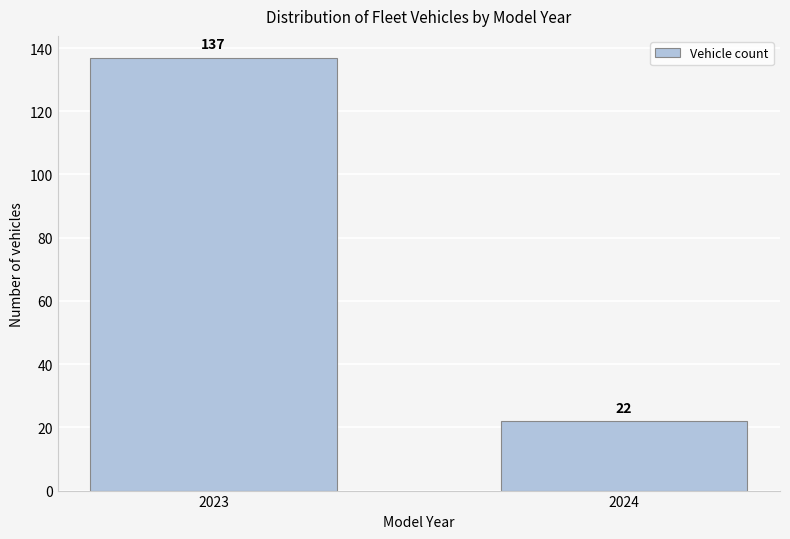

Reading left to right, transcribe all the data shown in this chart.

137	22